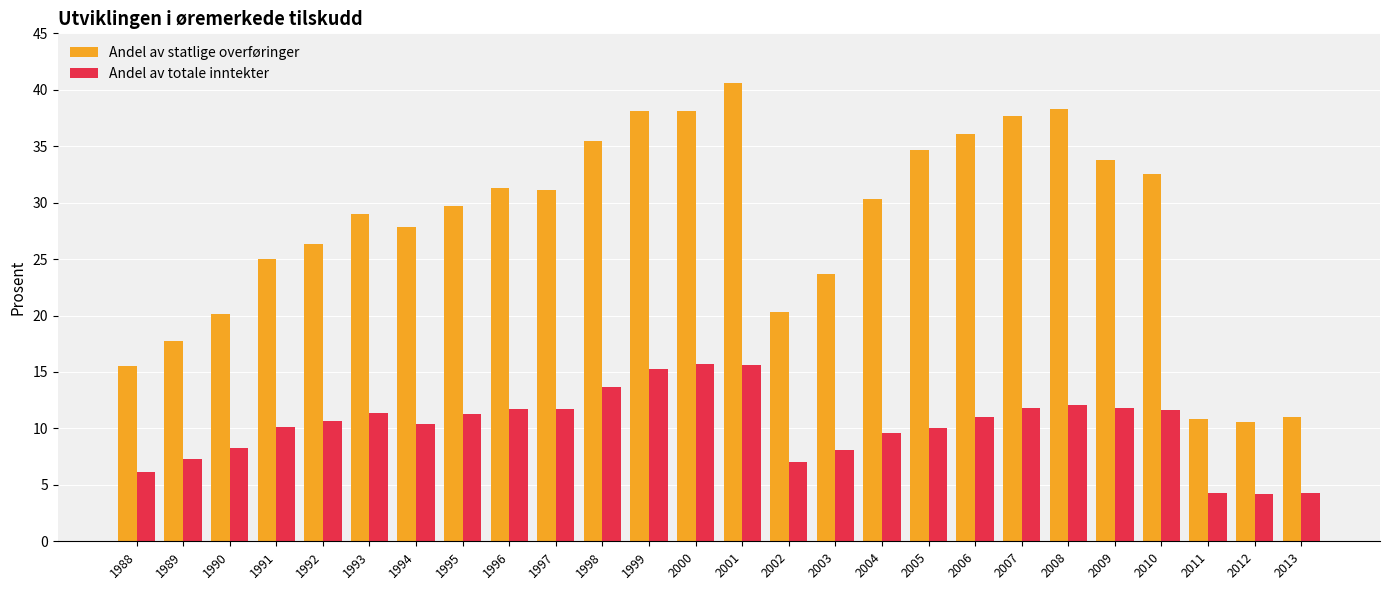

What is the maximum value shown in the chart?

40.6